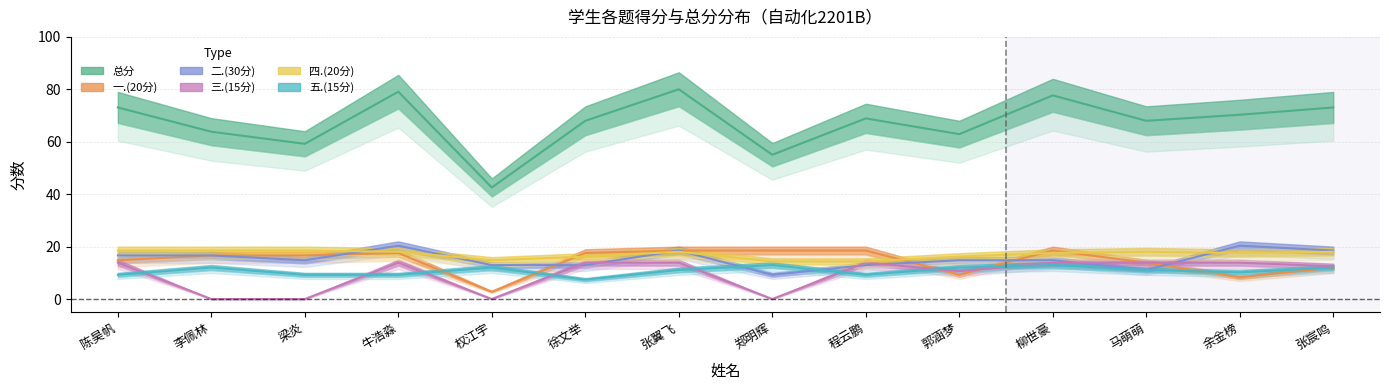

At which label does 三.(15分) reach its minimum?

李佩林